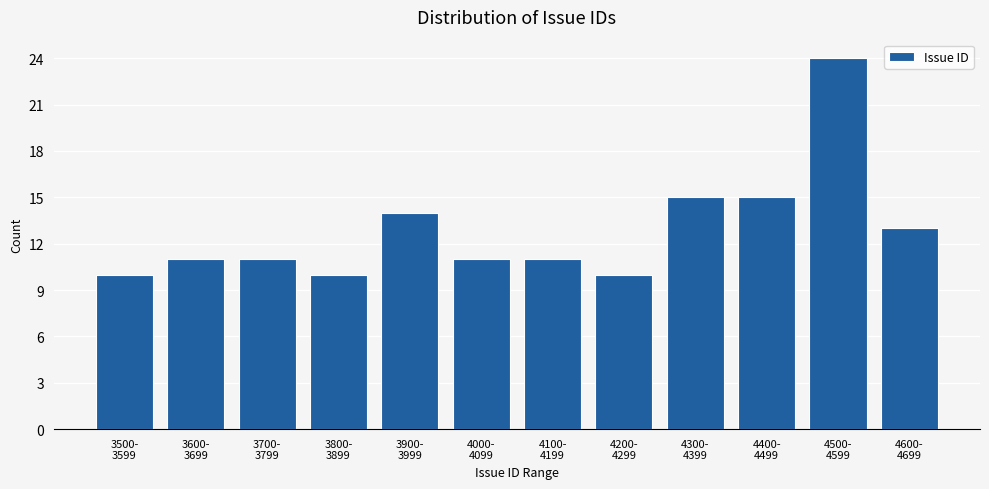

Reading left to right, extract all data points from this chart.

10	11	11	10	14	11	11	10	15	15	24	13